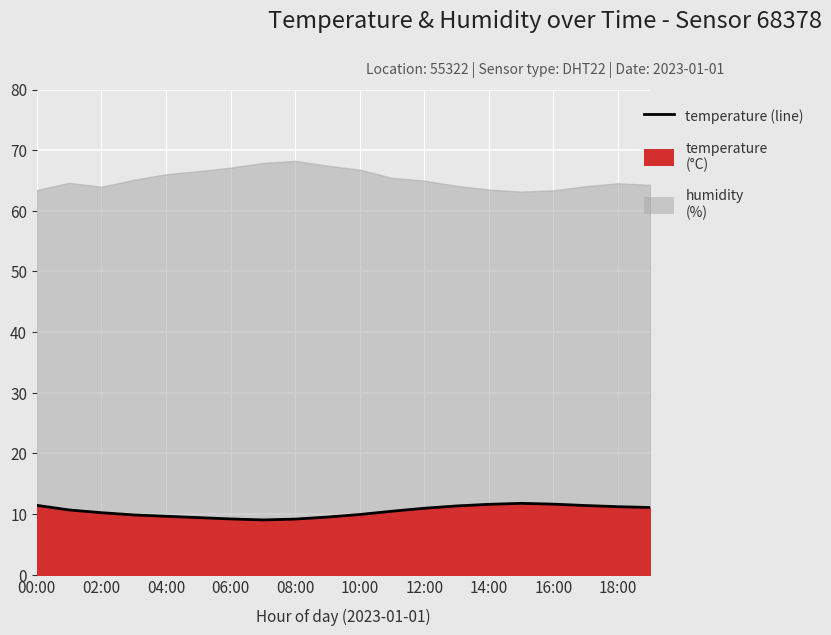

What is the sum of all values?

209.8